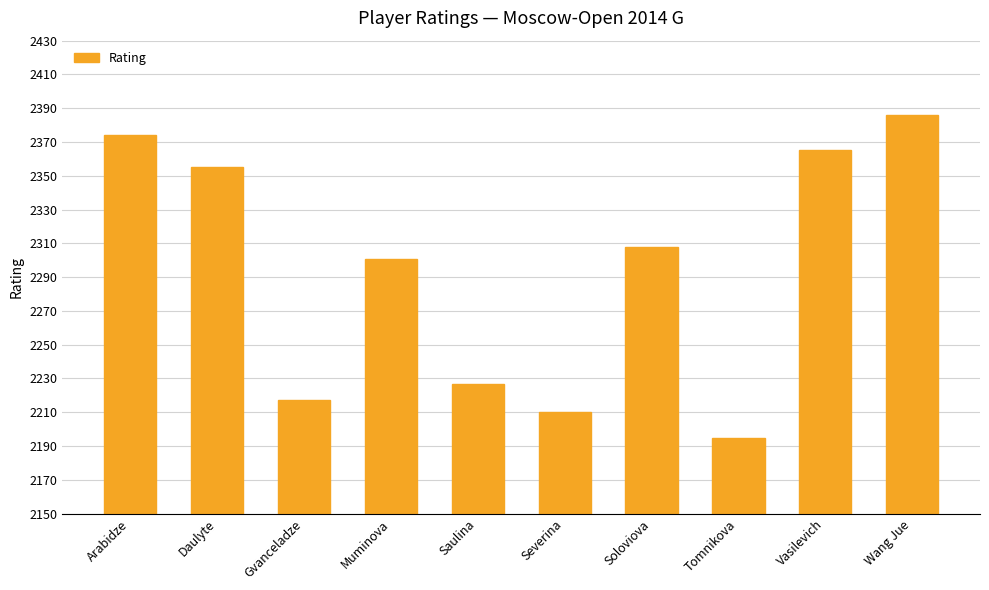

What is the difference between the maximum and minimum values?

191